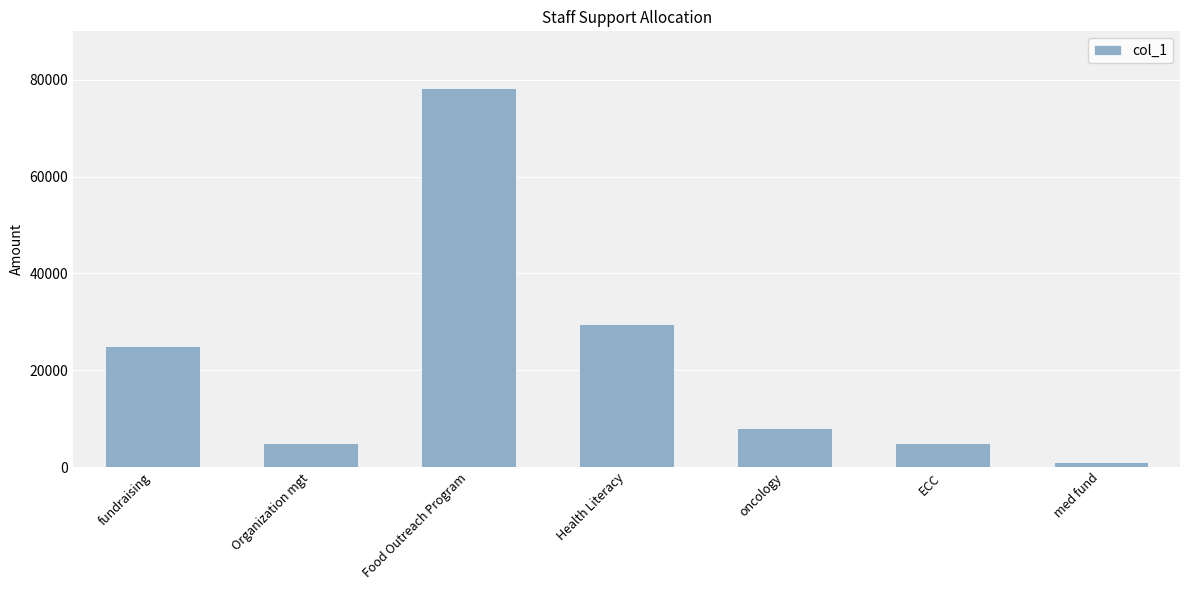

Which category has the highest value across all series?

Food Outreach Program